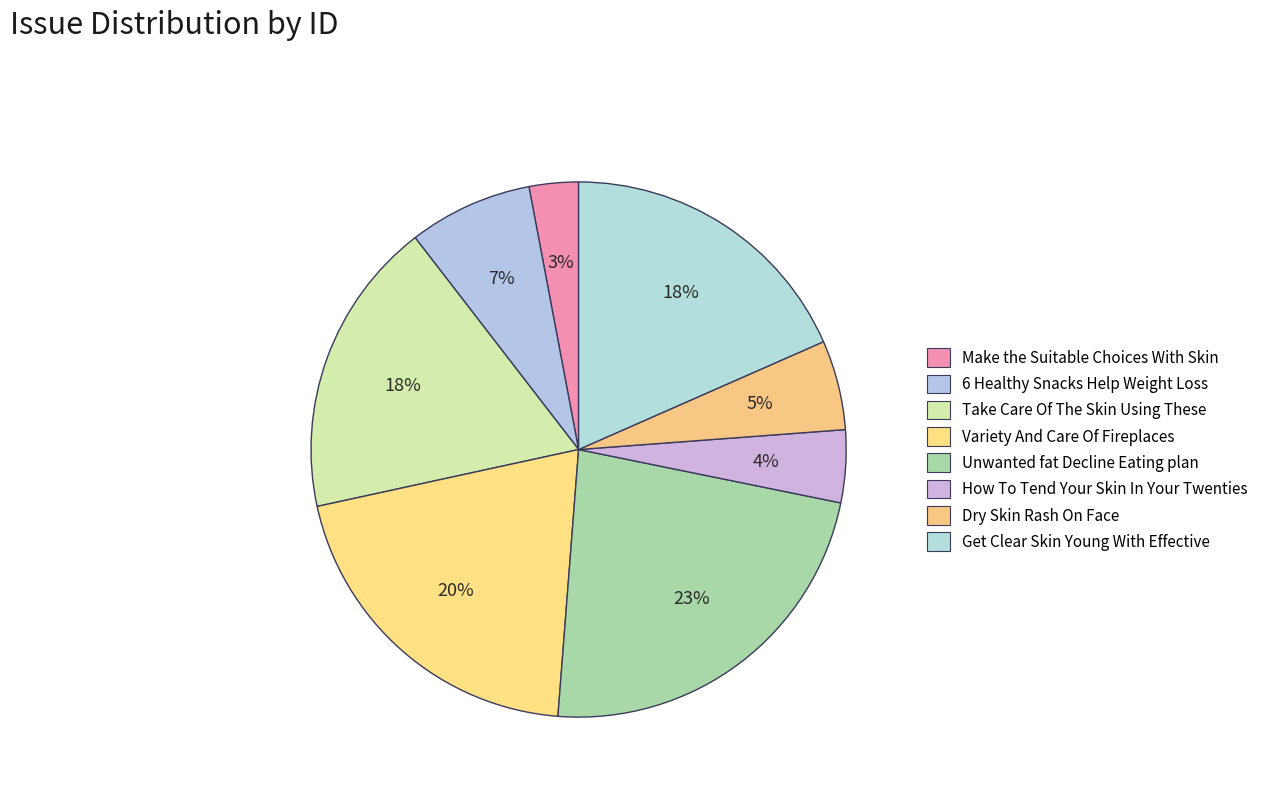

Count the number of slices in the pie.

8